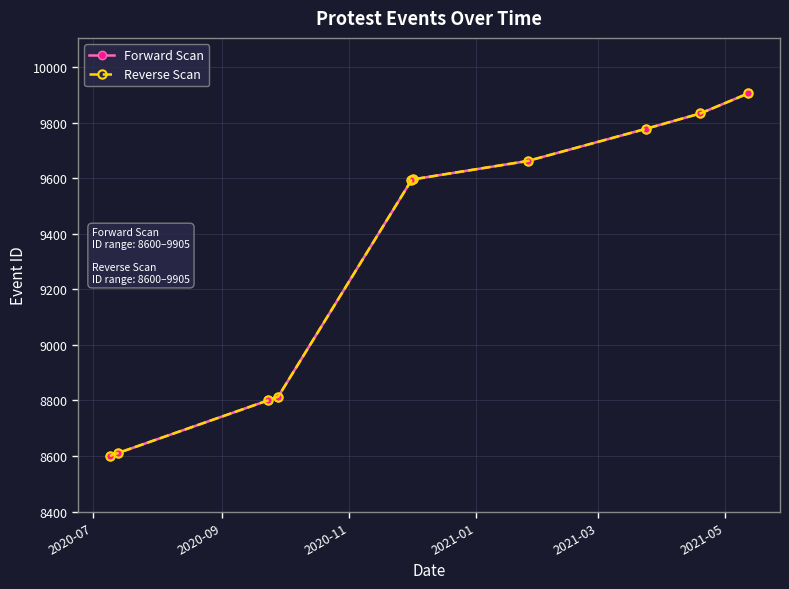

What is the difference between the maximum and minimum values in the Reverse Scan series?

1305